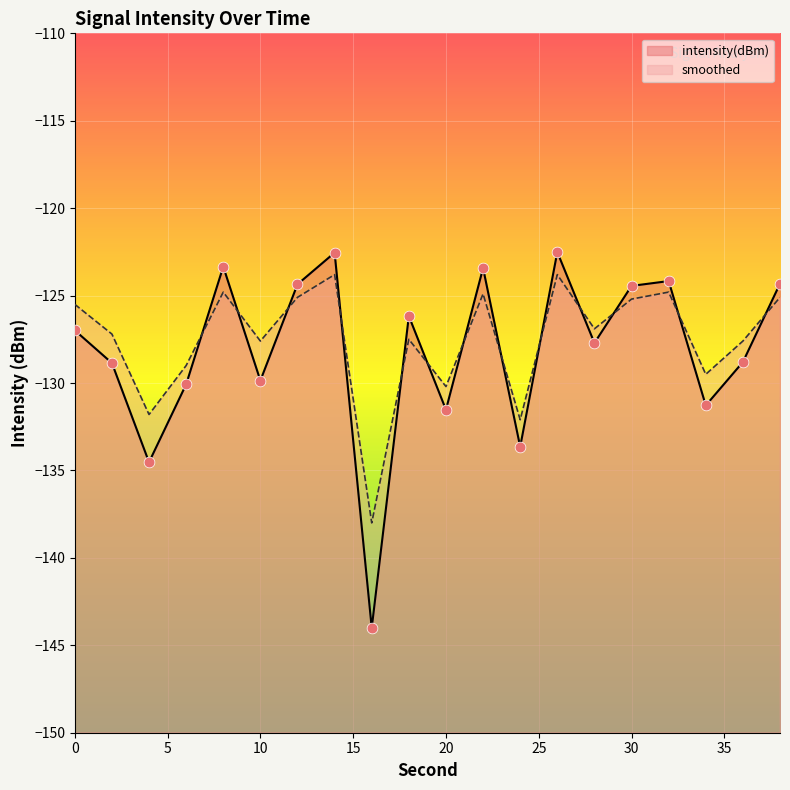

What are all the series names shown in the legend?

intensity(dBm), smoothed